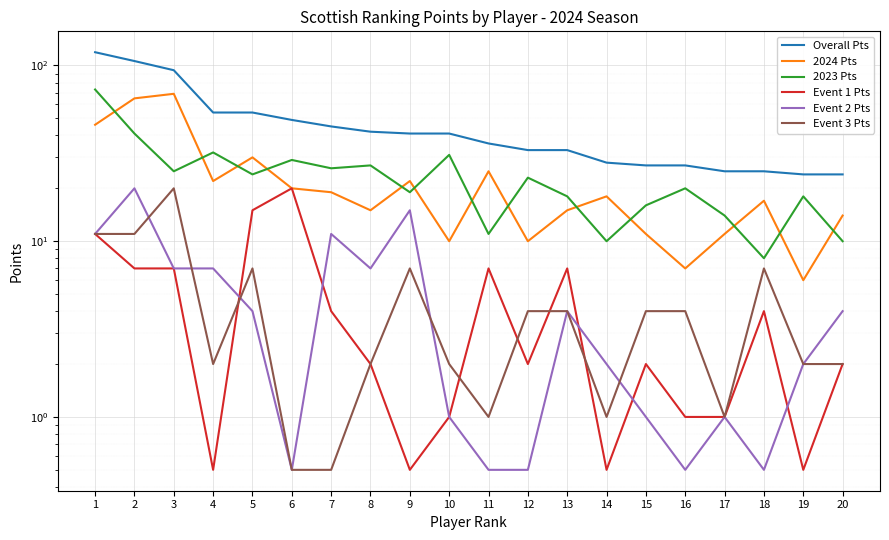

The value of 2024 Pts at 16 is 10.2. True or false?

False